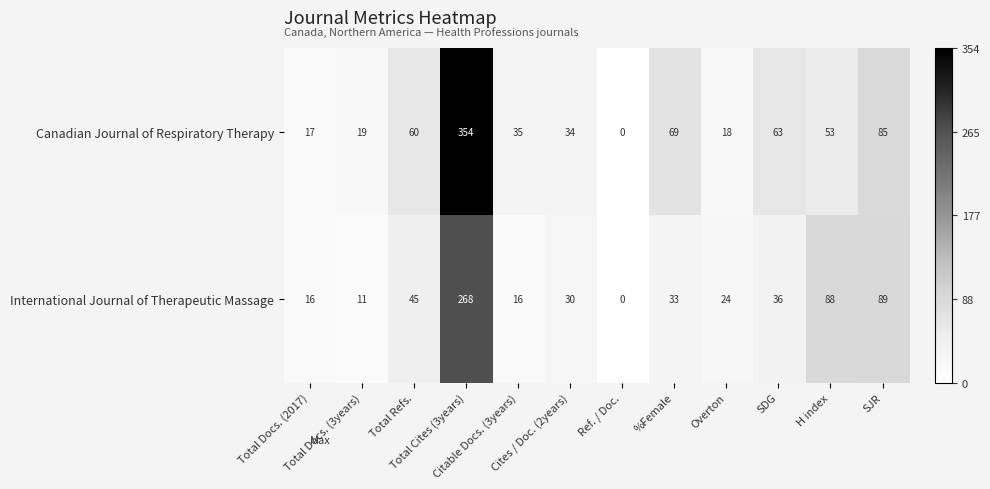

Which series has the largest range (max minus min)?

Canadian Journal of Respiratory Therapy